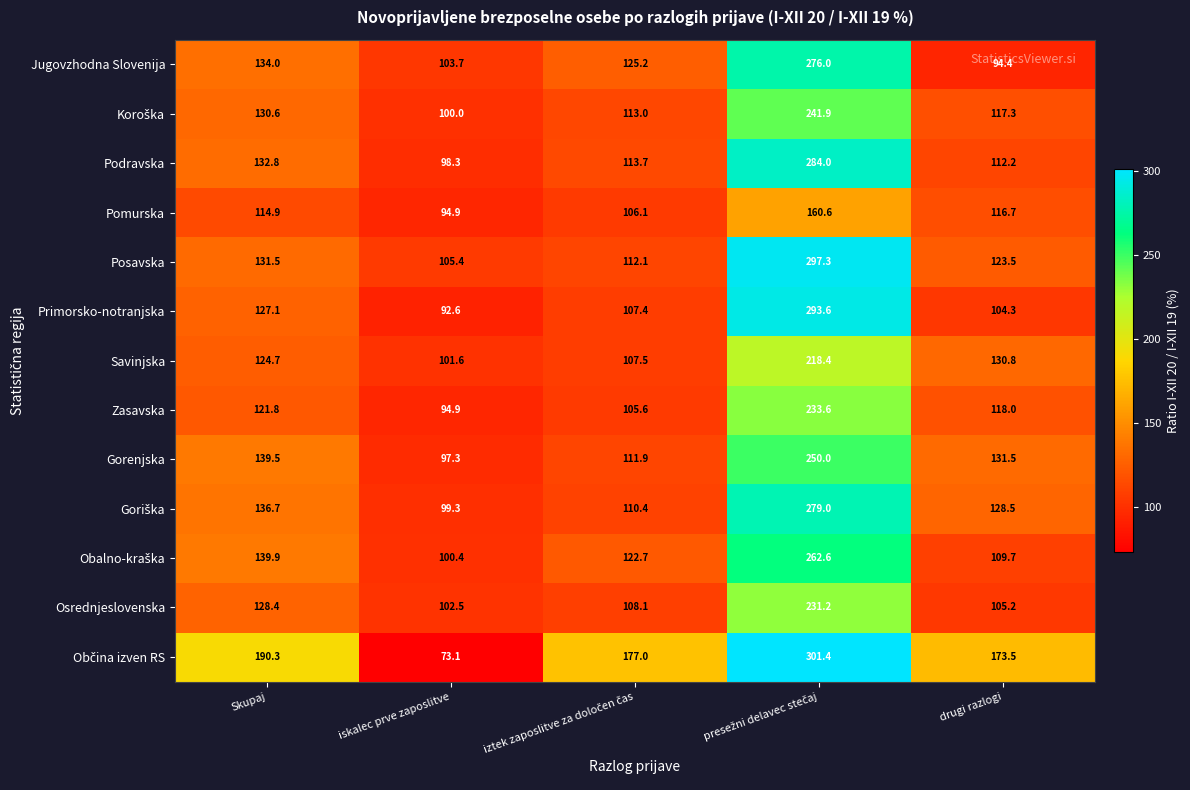

What is the difference between the highest and lowest values at Skupaj?

75.4